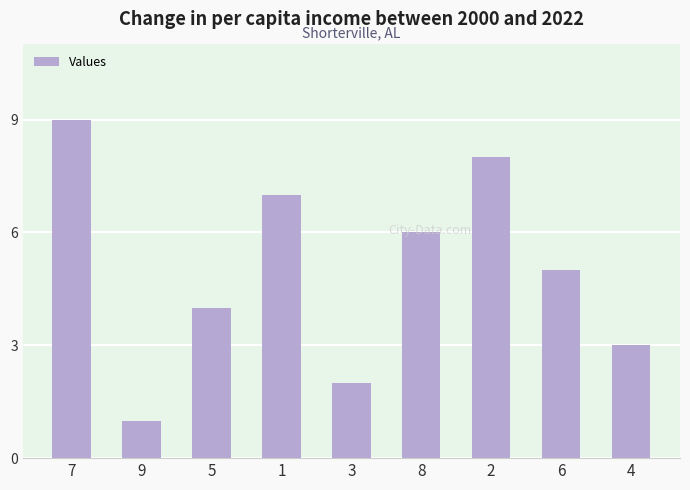

The chart shows a value of 3 at 2. True or false?

False